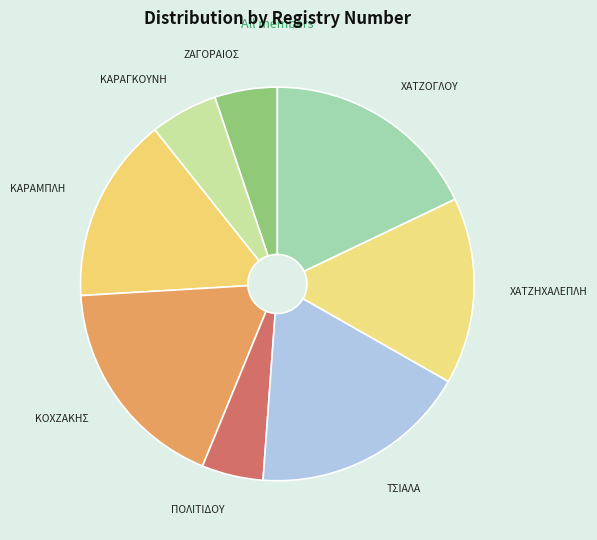

Approximately how many times larger is the value at ΧΑΤΖΟΓΛΟΥ compared to ΚΑΡΑΜΠΛΗ?

1.2